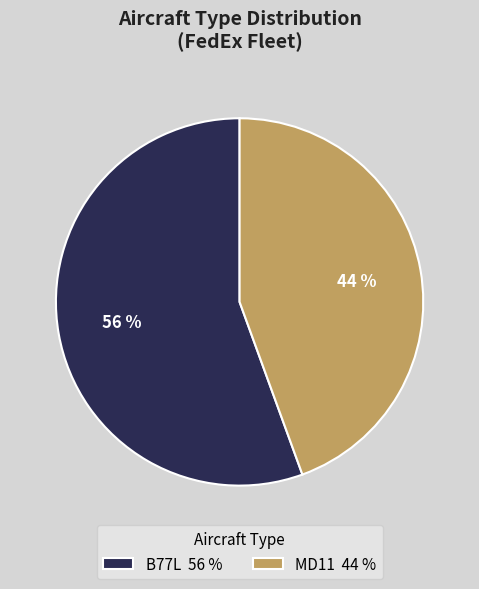

What is the smallest slice in the pie chart?

MD11